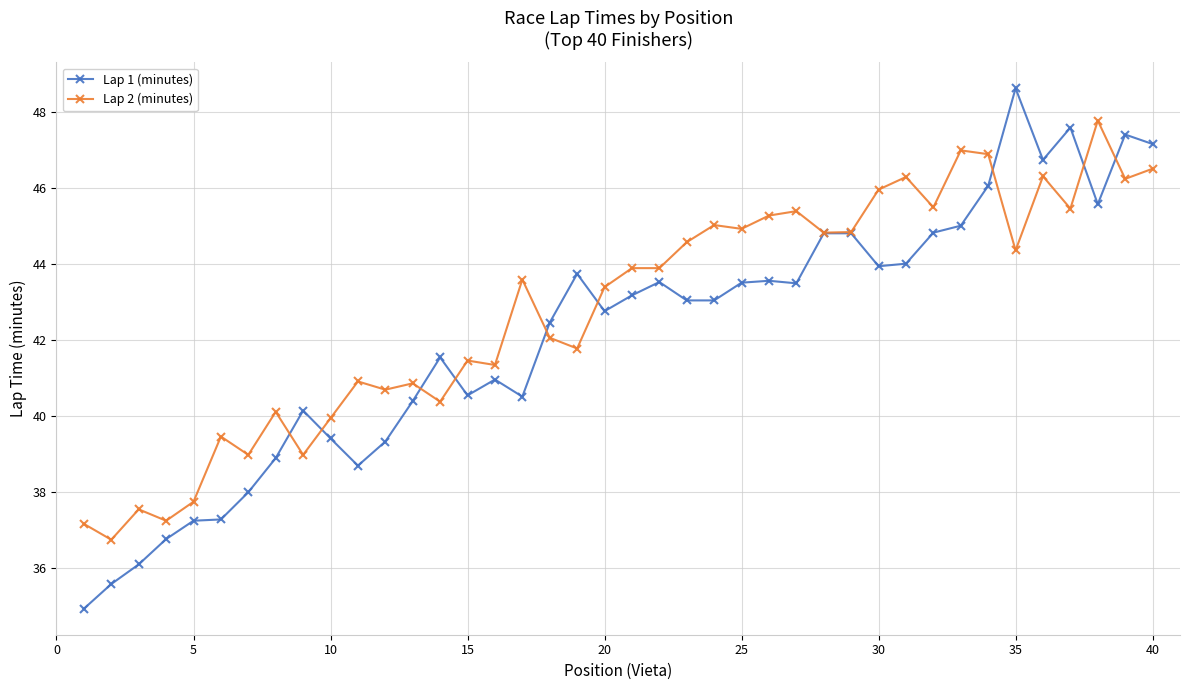

What is the difference between the second highest and second lowest values in the Lap 2 (minutes) series?

9.8